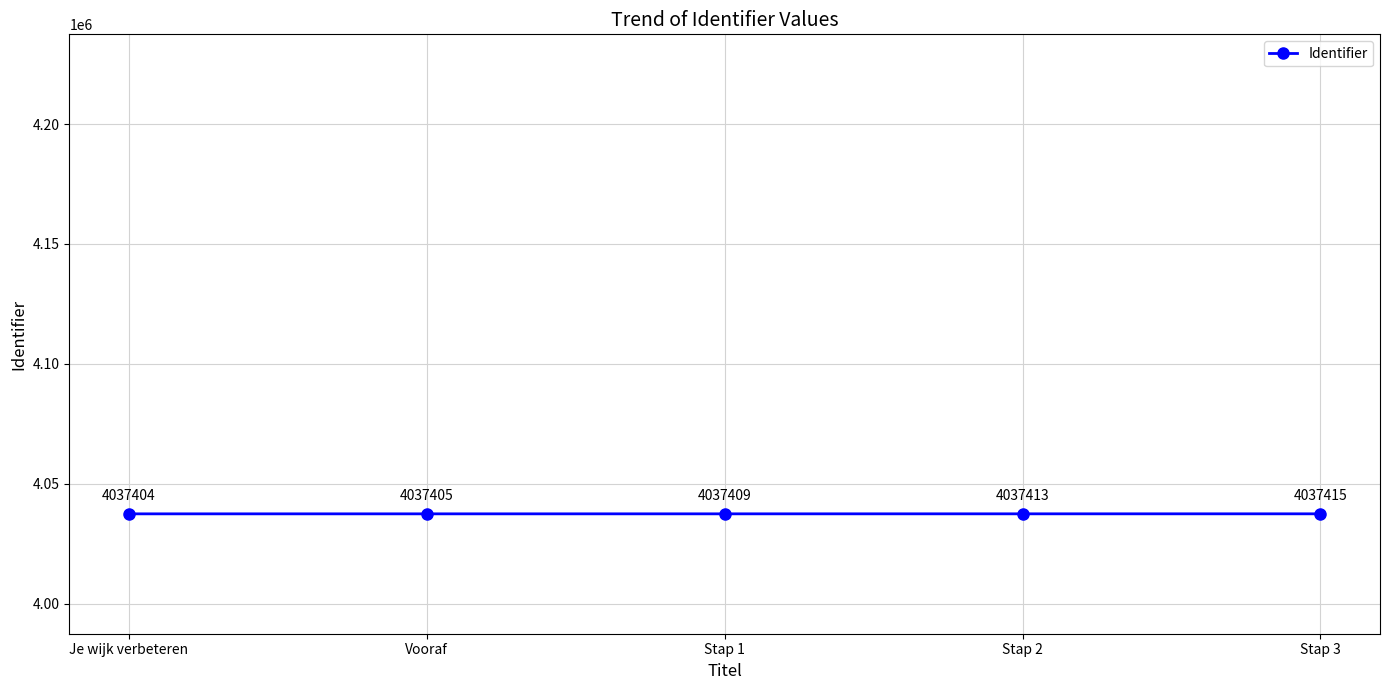

Count the number of data series in this chart.

1